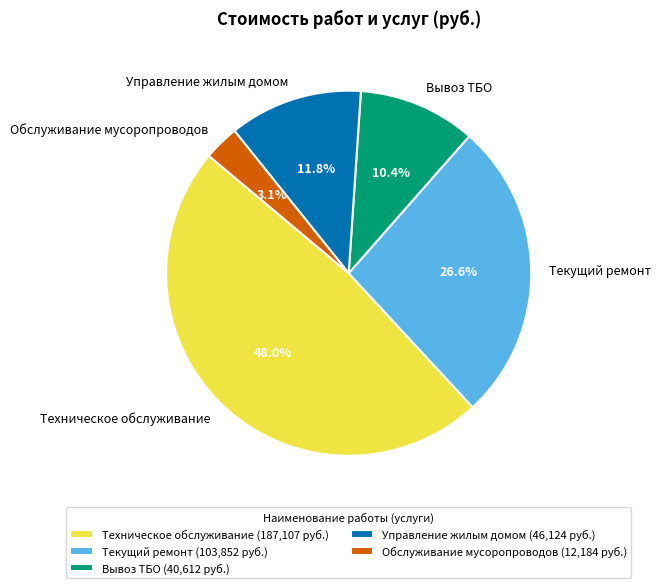

Count the number of slices in the pie.

5